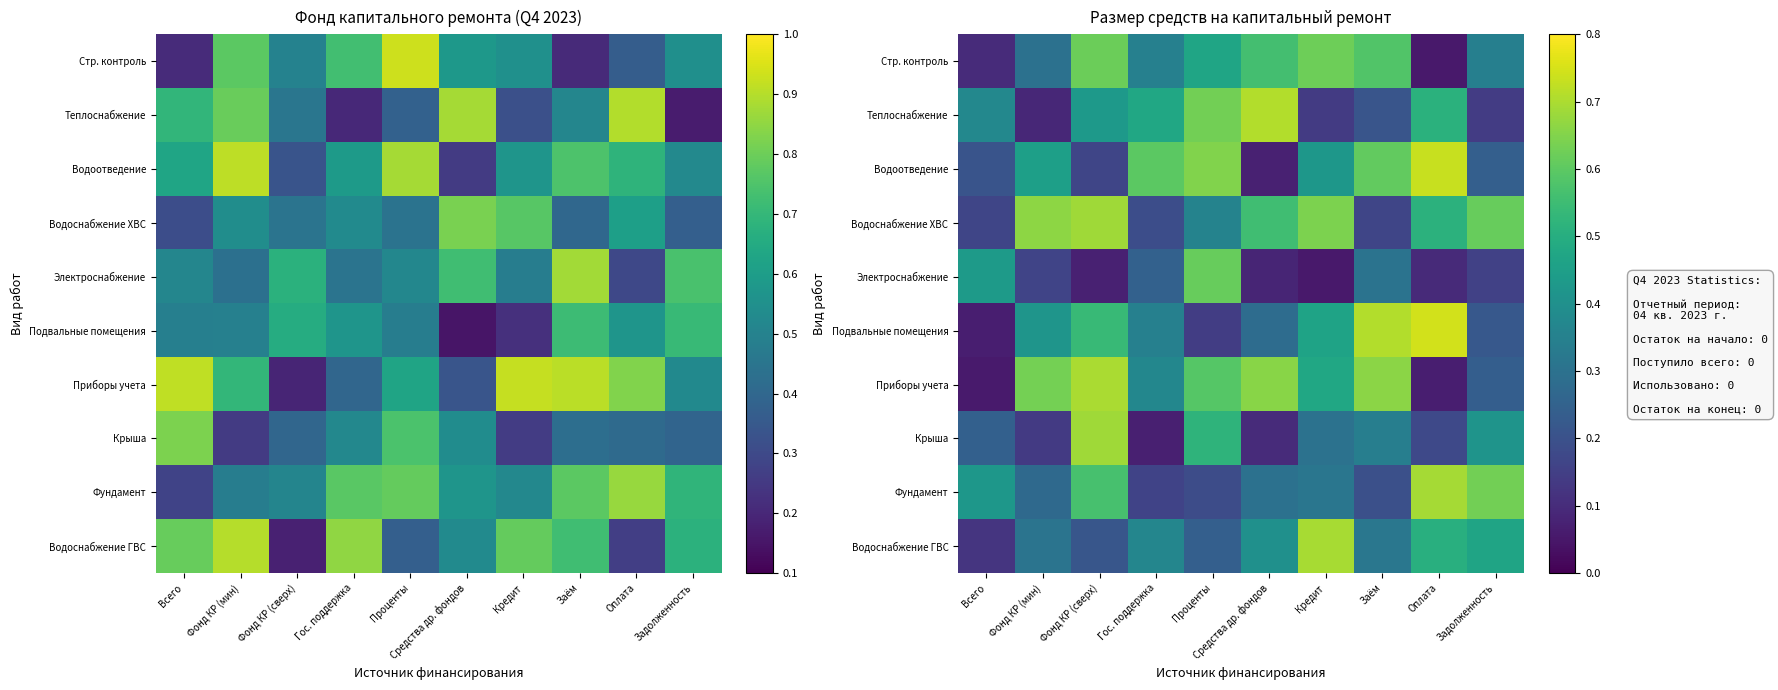

Rank the series at Всего from lowest to highest value.

Приборы учета, Подвальные помещения, Стр. контроль, Водоснабжение ГВС, Водоснабжение ХВС, Водоотведение, Крыша, Теплоснабжение, Фундамент, Электроснабжение